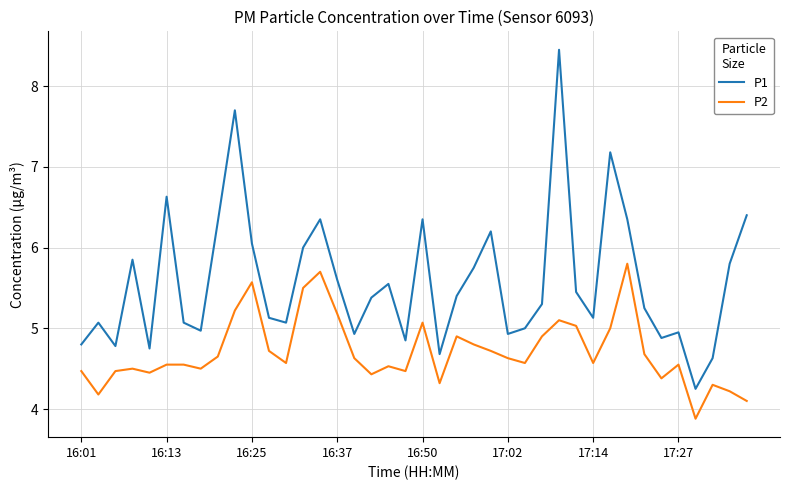

What is the lowest value of the P2 series?

3.9